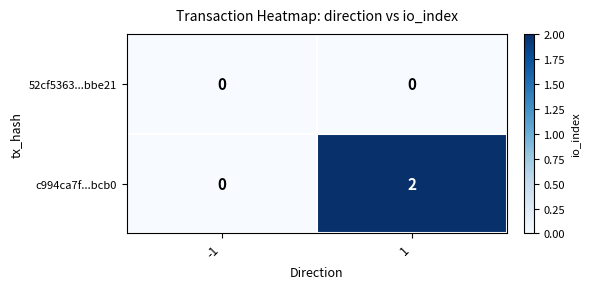

List the labels in order of c994ca7f...bcb0 value, smallest first.

-1, 1